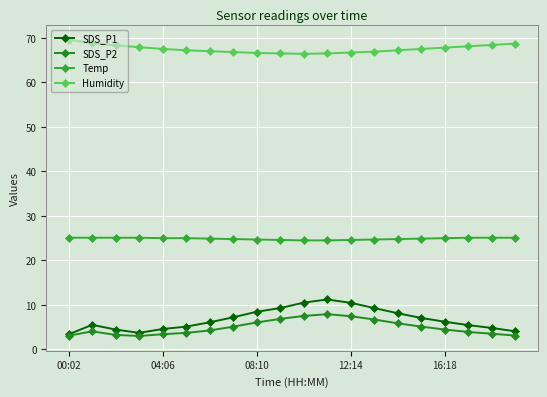

True or false: SDS_P1 and Temp cross at least once.

False